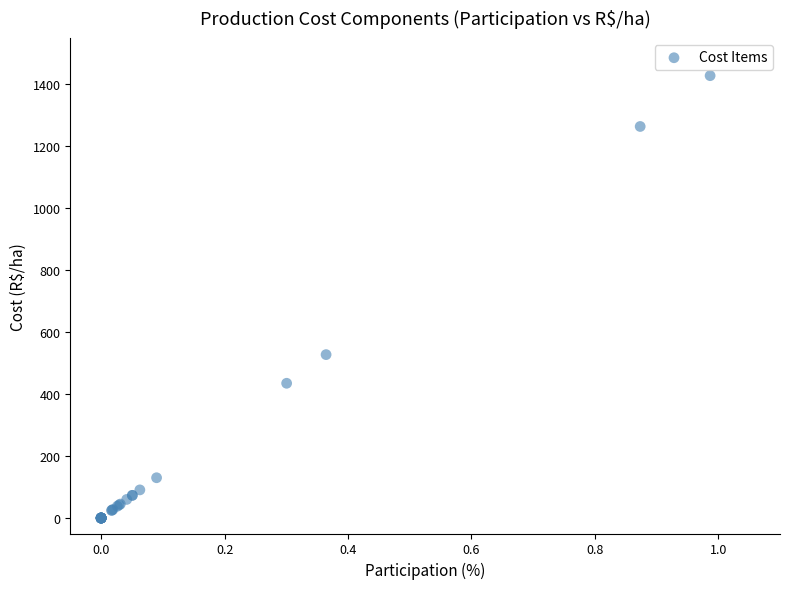

What Y value in the scatter plot is closest to 714?

527.5